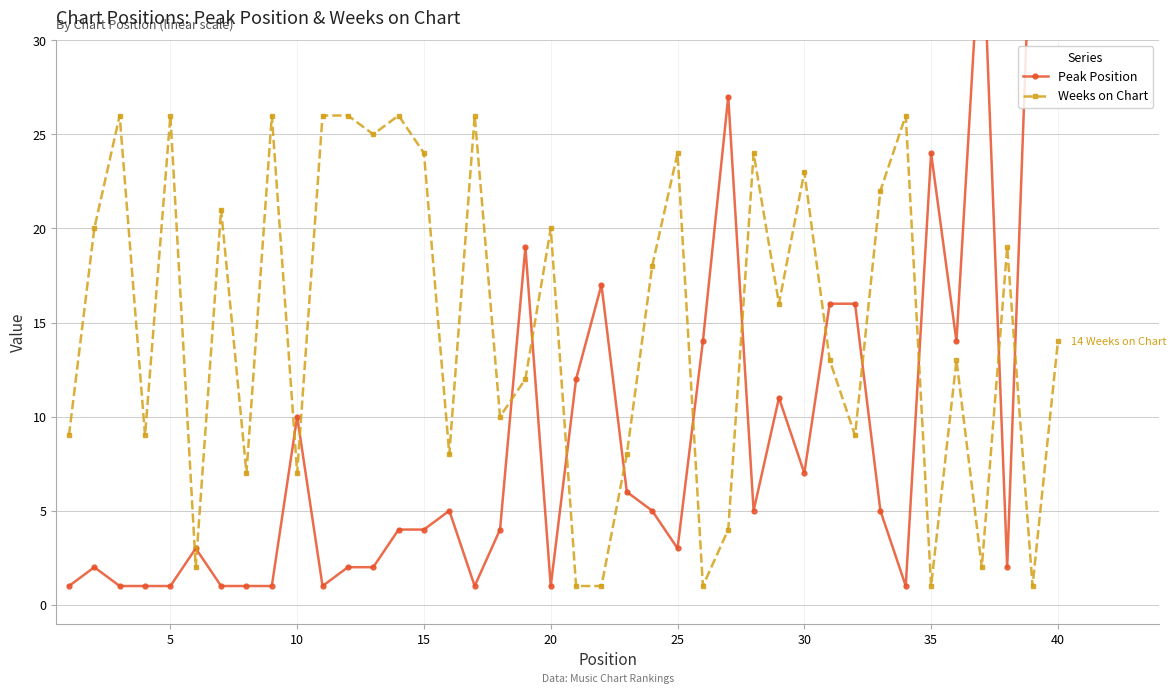

How many interior local valleys does the Weeks on Chart series have?

13